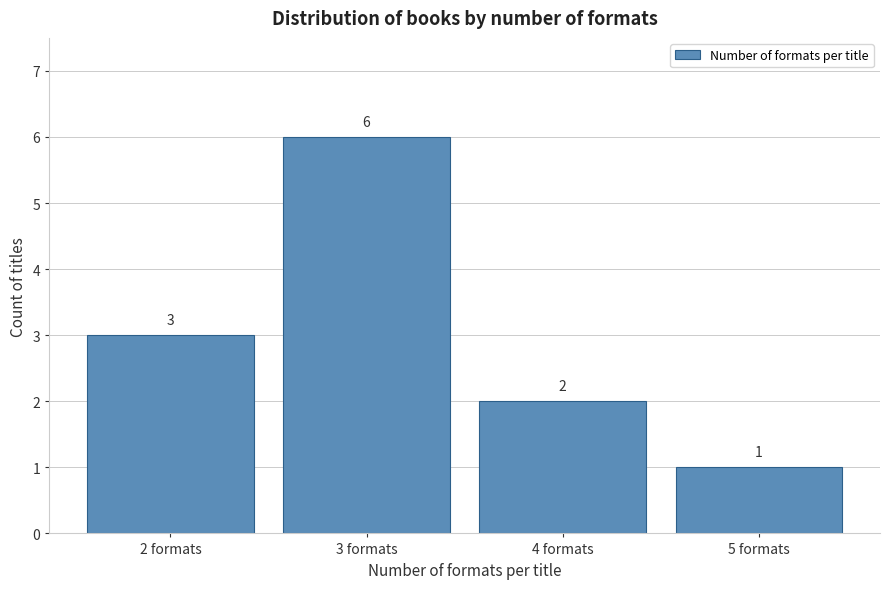

Reading right to left, extract all data points from this chart.

5 formats=1	4 formats=2	3 formats=6	2 formats=3